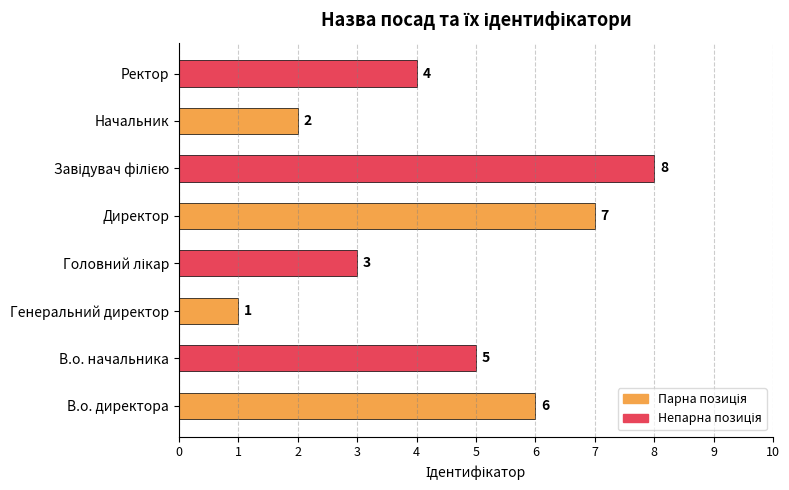

What is the difference between the second highest and minimum values?

6